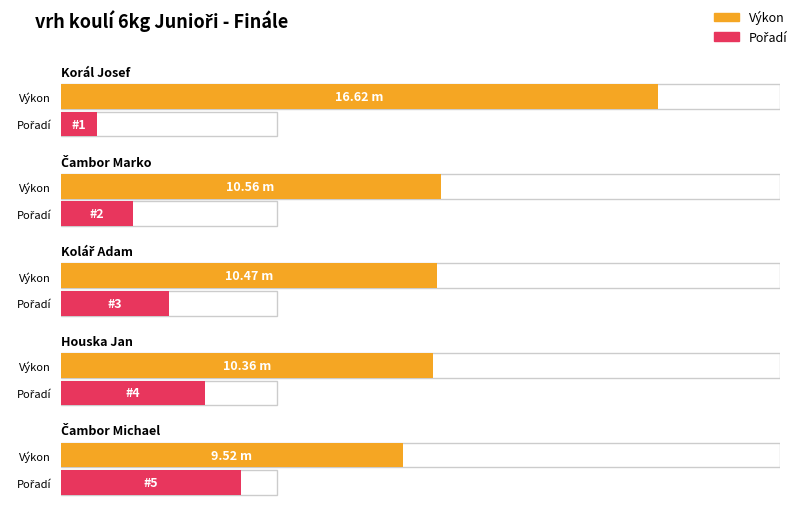

What is the difference between the maximum and minimum values in the Pořadí series?

4.0